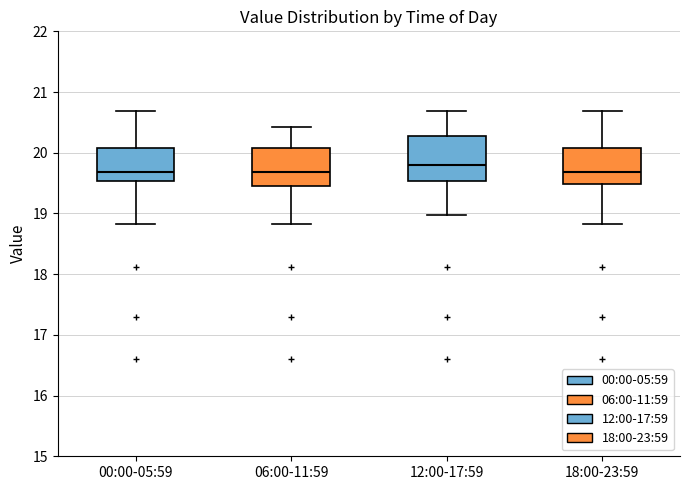

Reading left to right, read every box against the y-axis: the position of its median line, the range the box covers, and the ends of its whiskers. The values are not printed on the chart, so give them approximately, as read against the axis.

00:00-05:59: median 19.7, box 19.5 to 20.1, whiskers 18.8 to 20.7
06:00-11:59: median 19.7, box 19.5 to 20.1, whiskers 18.8 to 20.4
12:00-17:59: median 19.8, box 19.5 to 20.3, whiskers 19.0 to 20.7
18:00-23:59: median 19.7, box 19.5 to 20.1, whiskers 18.8 to 20.7